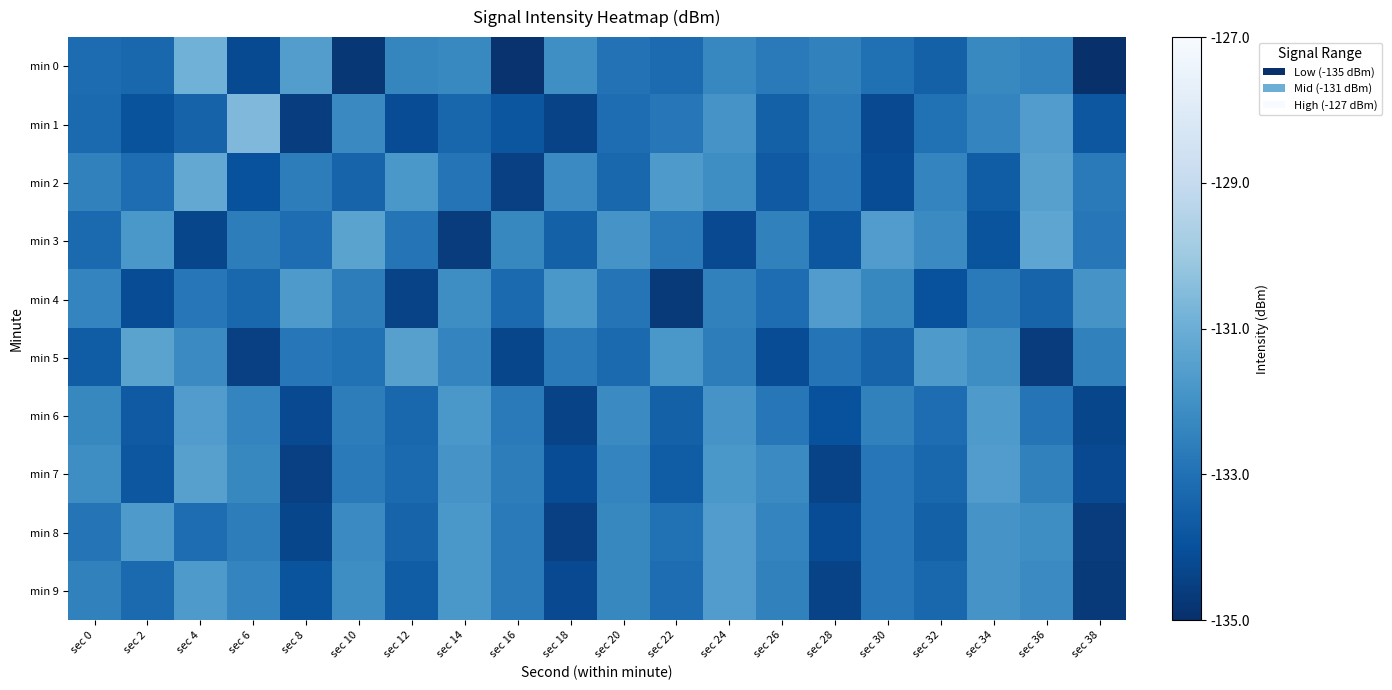

Rank the series by their maximum value, from lowest to highest.

min 4, min 6, min 8, min 9, min 7, min 5, min 3, min 2, min 0, min 1